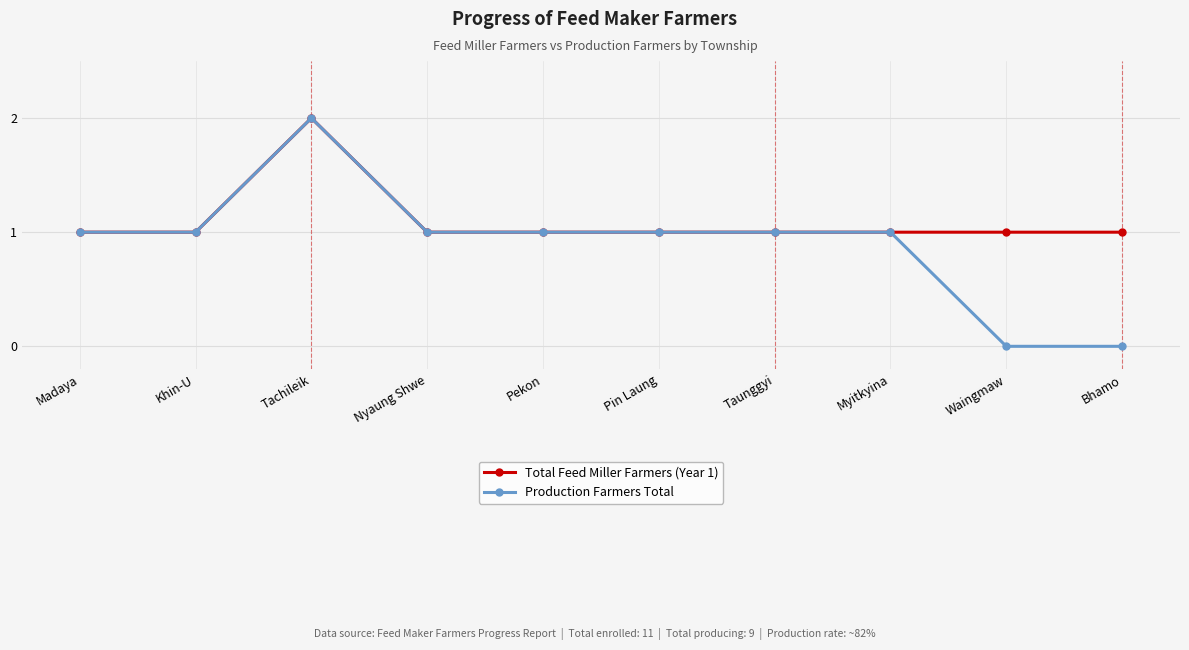

The value of Total Feed Miller Farmers (Year 1) at Taunggyi is 2. True or false?

False